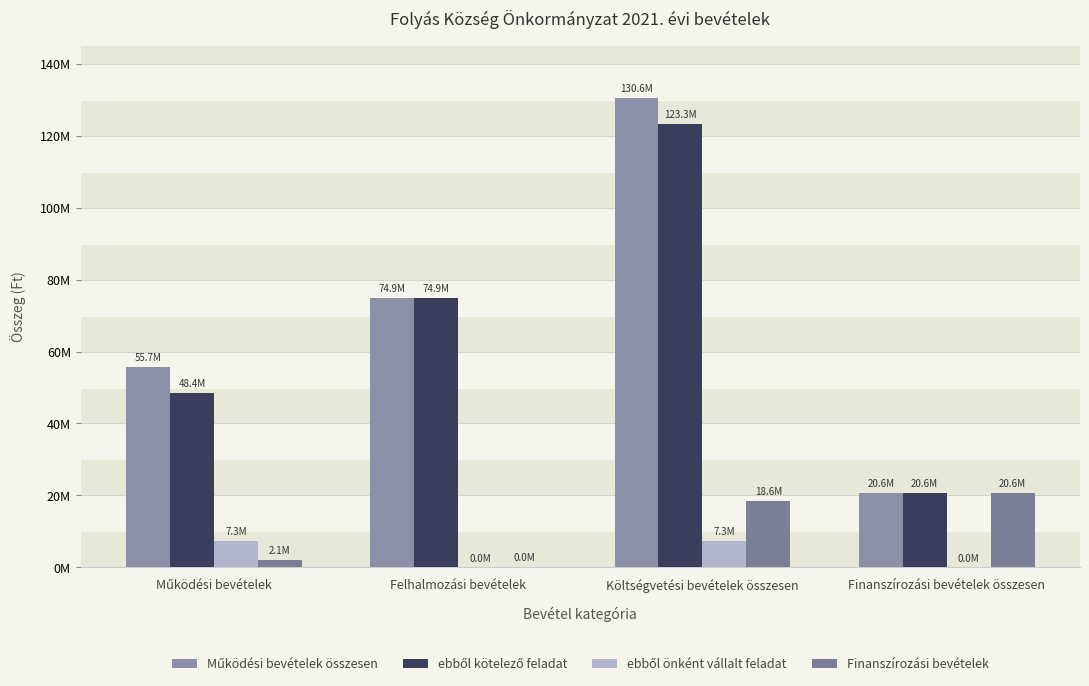

Reading left to right, list all the values displayed in this chart.

Működési bevételek összesen: 55664924	74917371	130582295	20646245
ebből kötelező feladat: 48404924	74917371	123322295	20646245
ebből önként vállalt feladat: 7260000	0	7260000	0
Finanszírozási bevételek: 2062000	33422	18550823	20646245